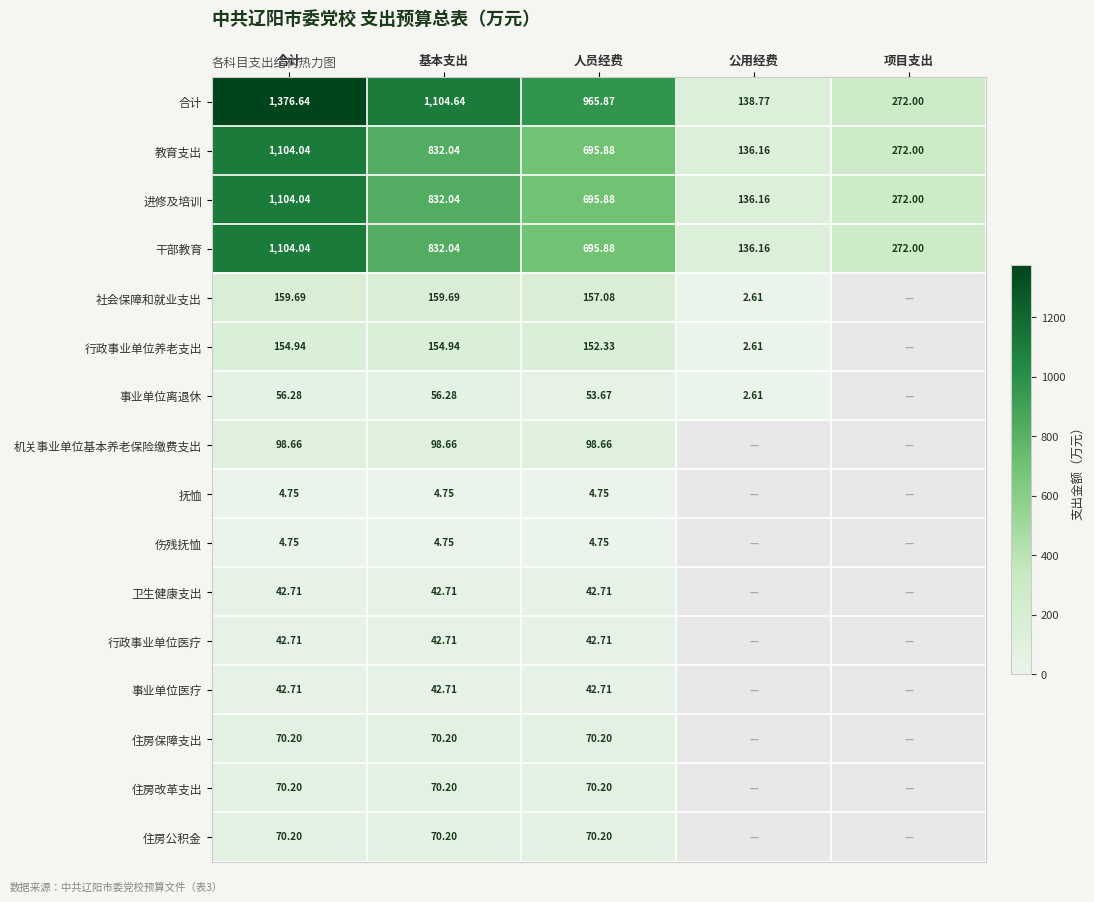

List the labels in order of 干部教育 value, smallest first.

公用经费, 项目支出, 人员经费, 基本支出, 合计